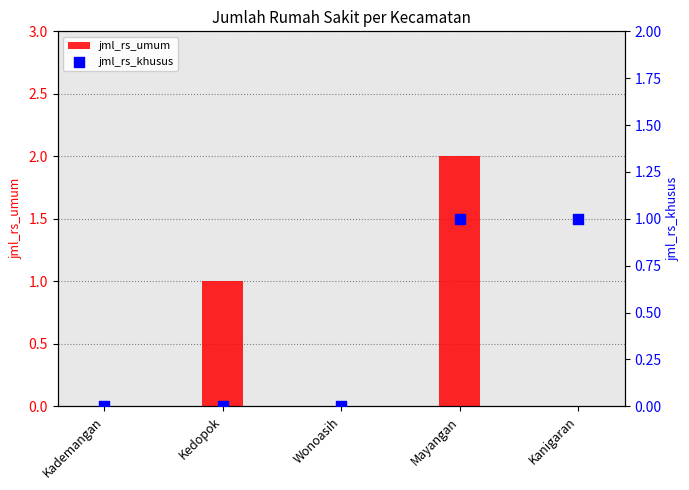

Which series has the widest spread of Y values?

jml_rs_umum